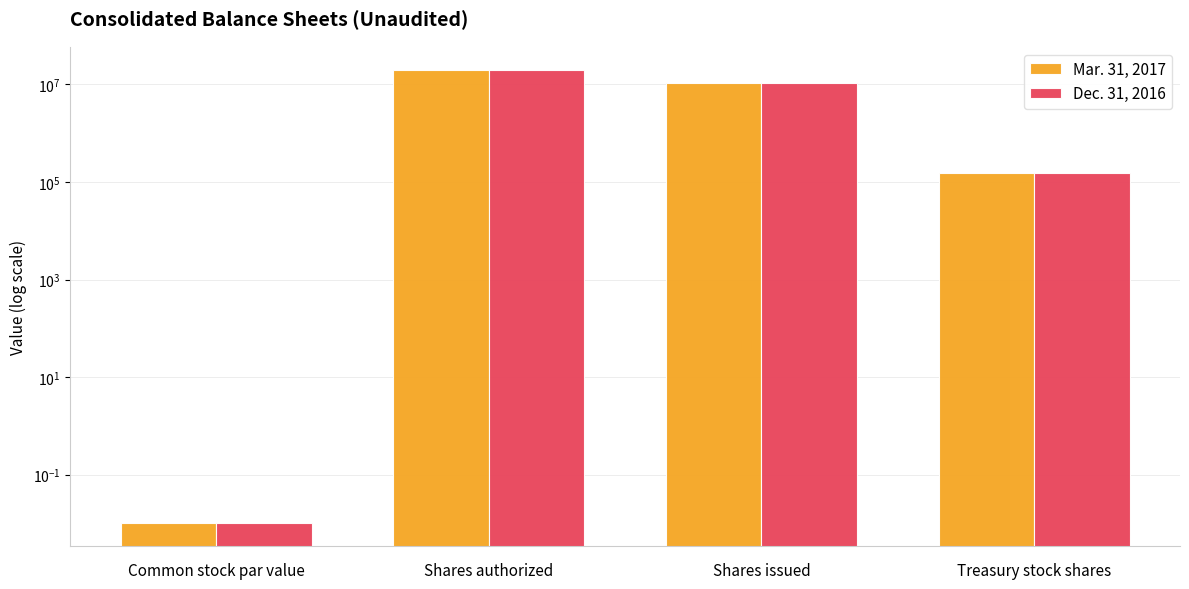

What is the sum of all Dec. 31, 2016 values?

30774714.0